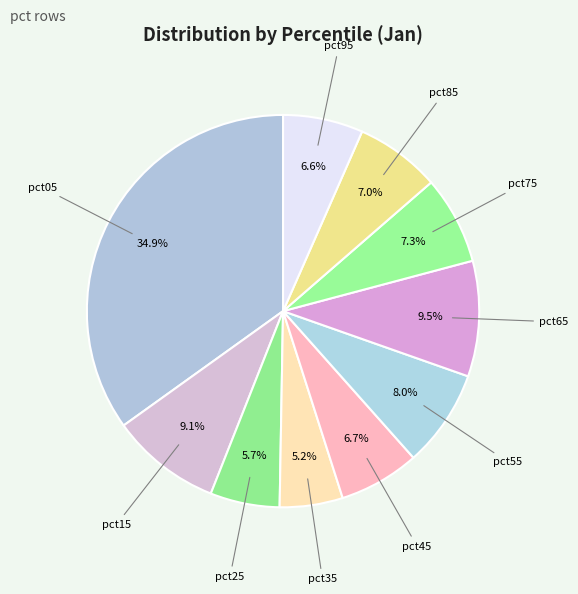

Count the number of slices in the pie.

10